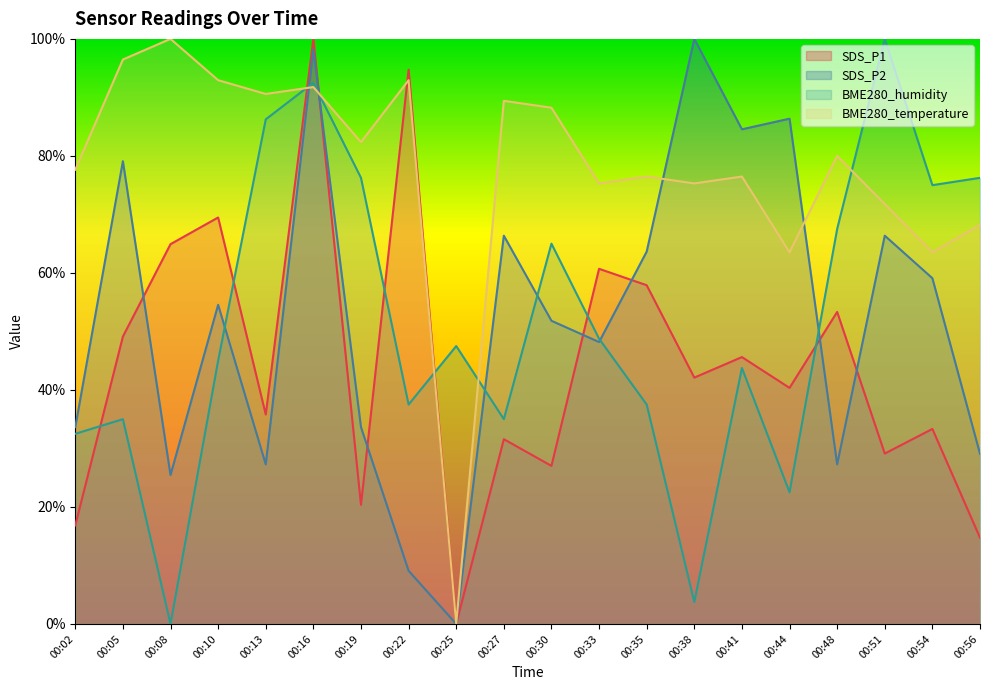

Which series has the largest total across all categories?

BME280_temperature